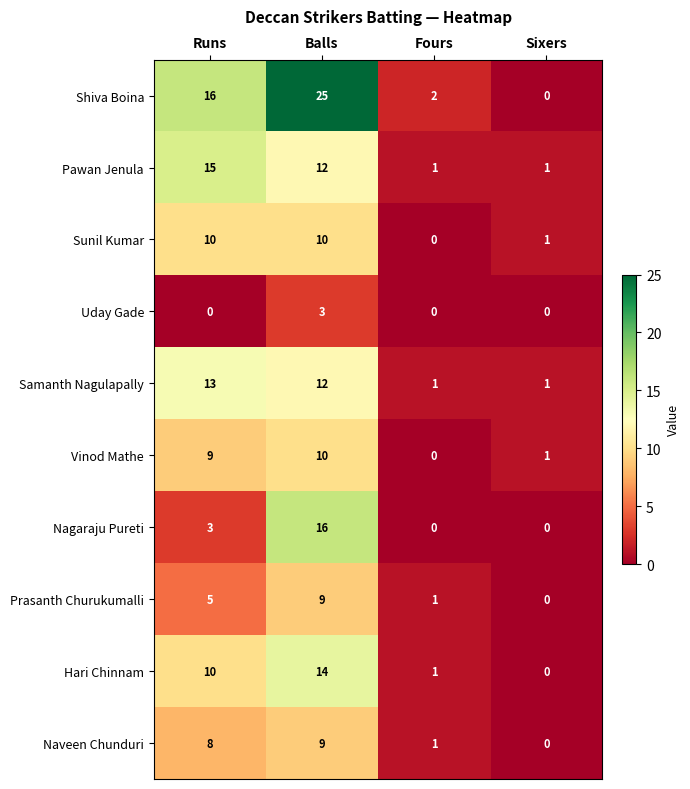

Read the Vinod Mathe value at Balls, to the nearest 10.

10